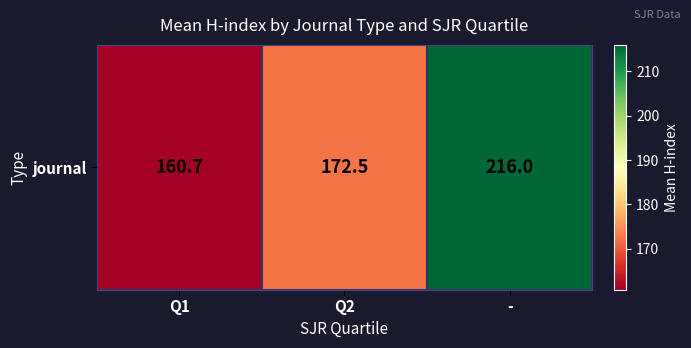

Reading left to right, extract all data points from this chart.

160.7	172.5	216.0